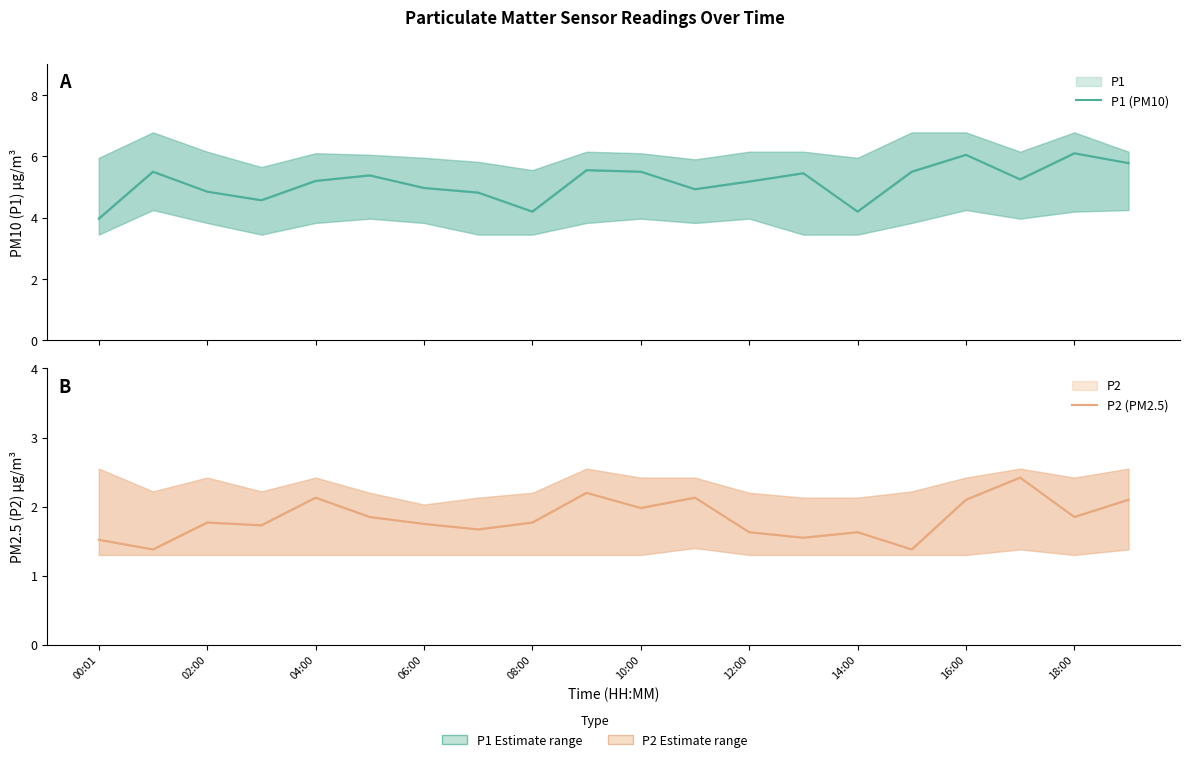

Is it true that P2 (PM2.5) equals 2.4 at 17?

True